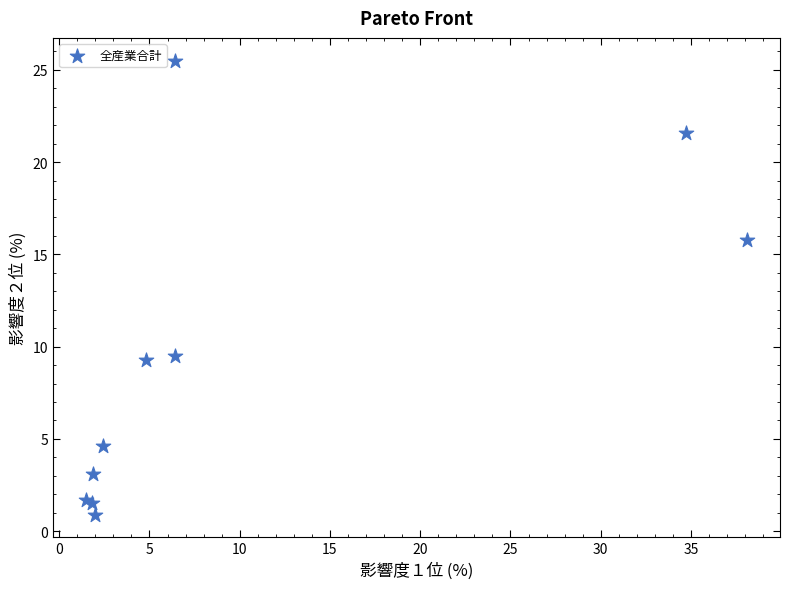

What Y value in the scatter plot is closest to 13?

15.8